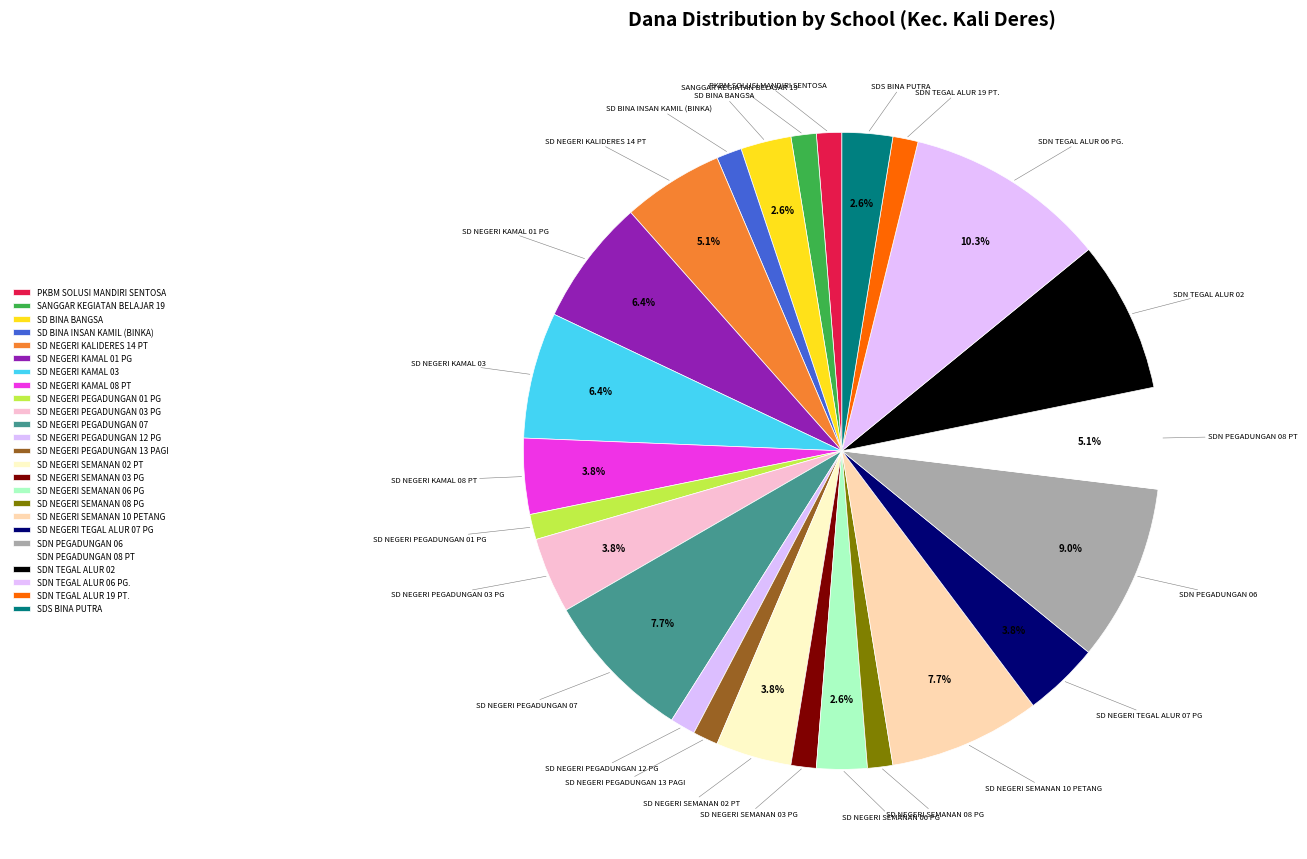

How many slices are in this pie chart?

25